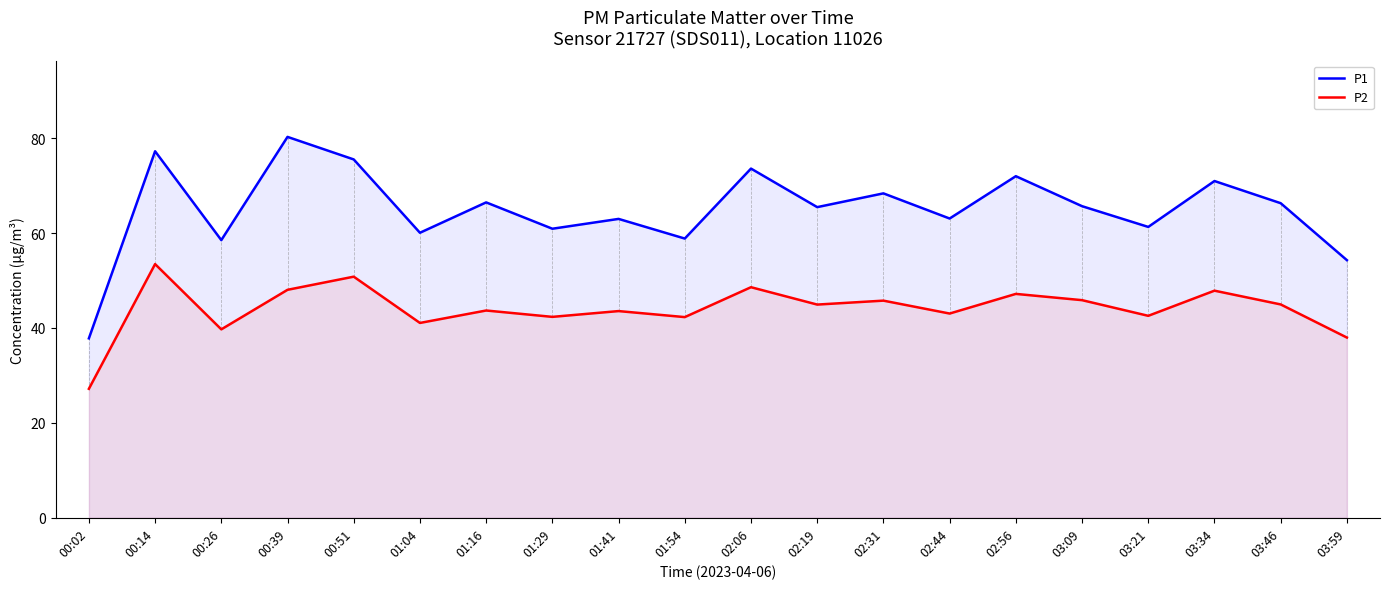

What is the label of the 3rd point from the left?

00:26